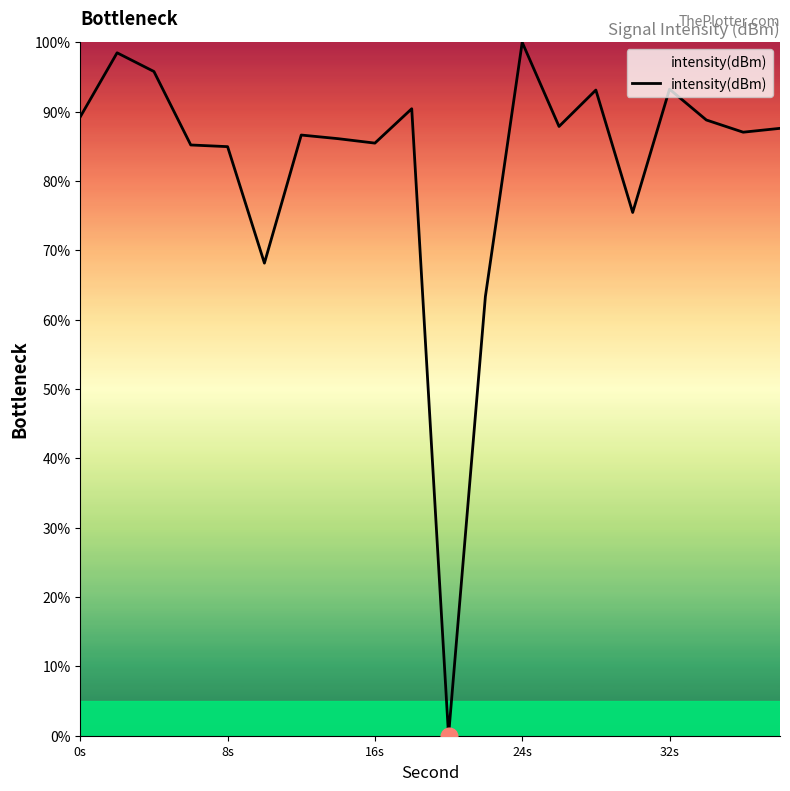

What is the difference between the maximum and minimum values?

100.0